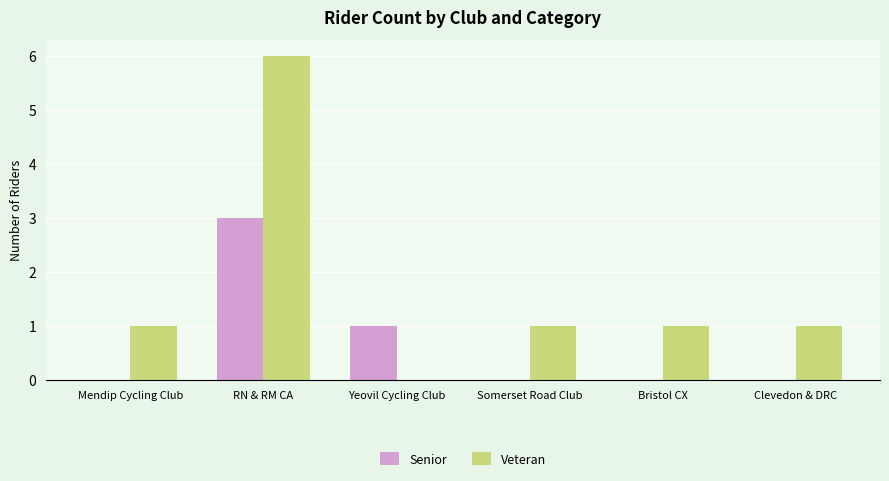

Which series changed the most between Mendip Cycling Club and RN & RM CA?

Veteran